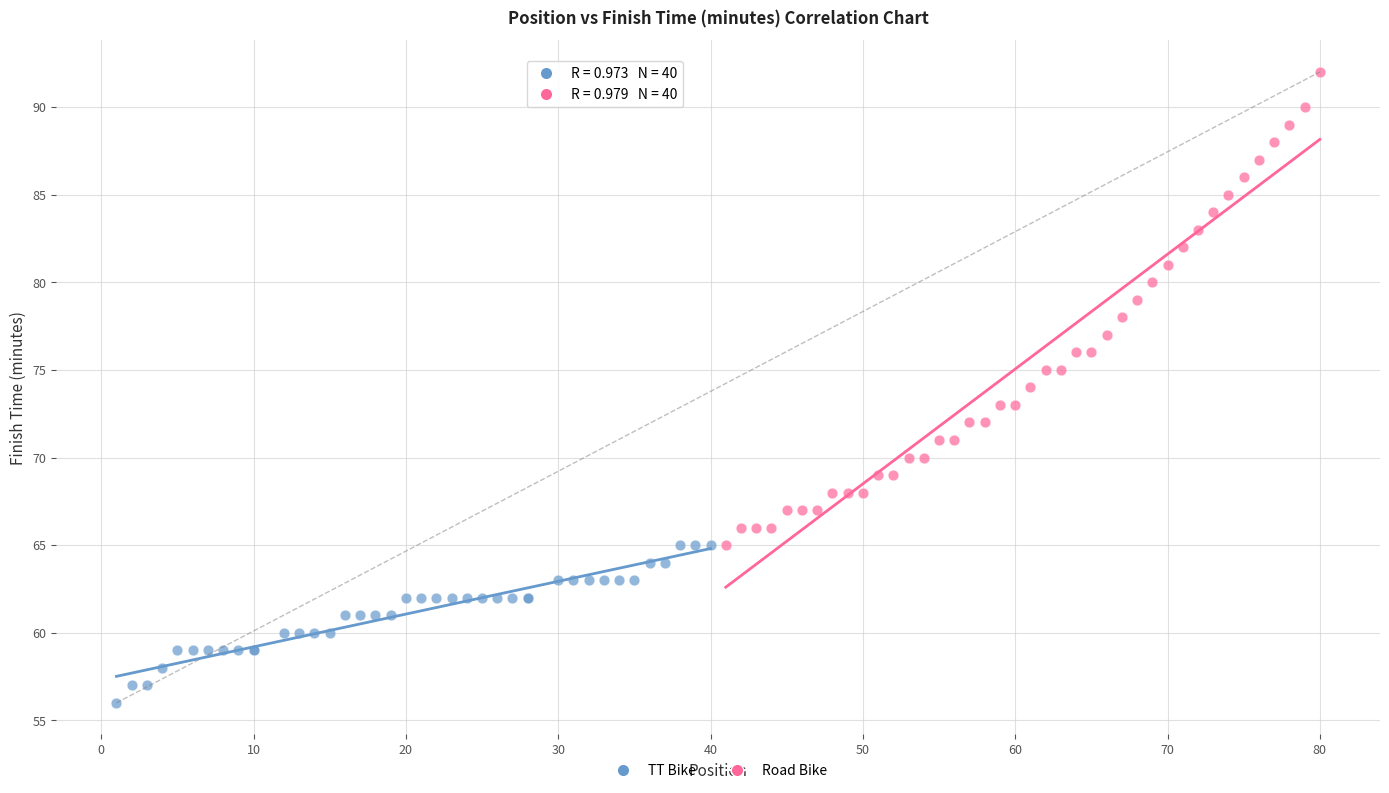

Which series reaches the maximum Y coordinate?

Road Bike